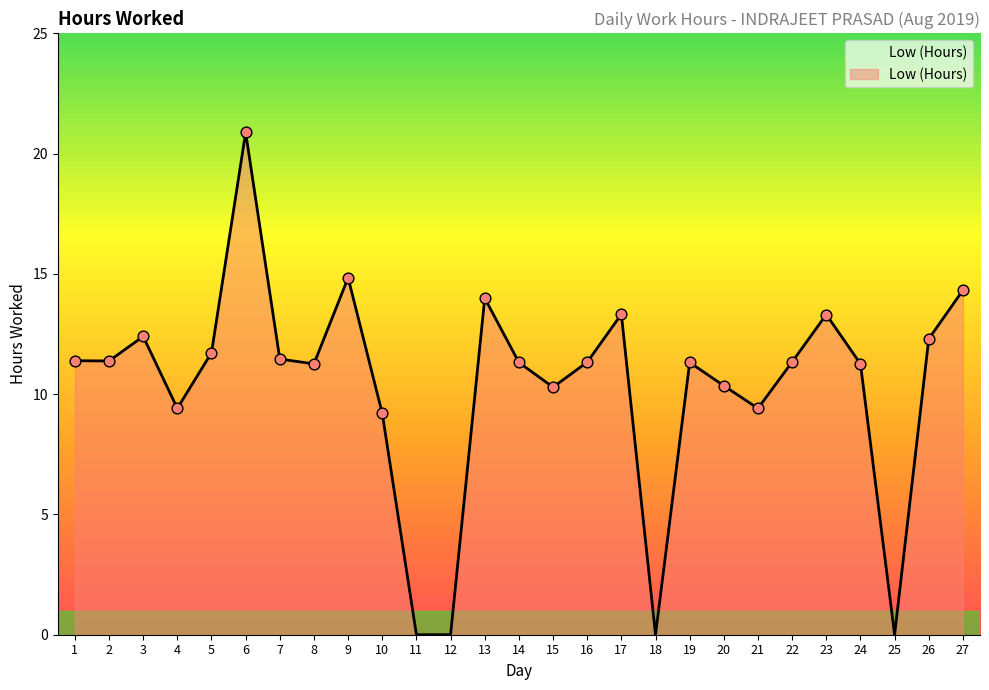

Which has a higher value, 1 or 10?

1